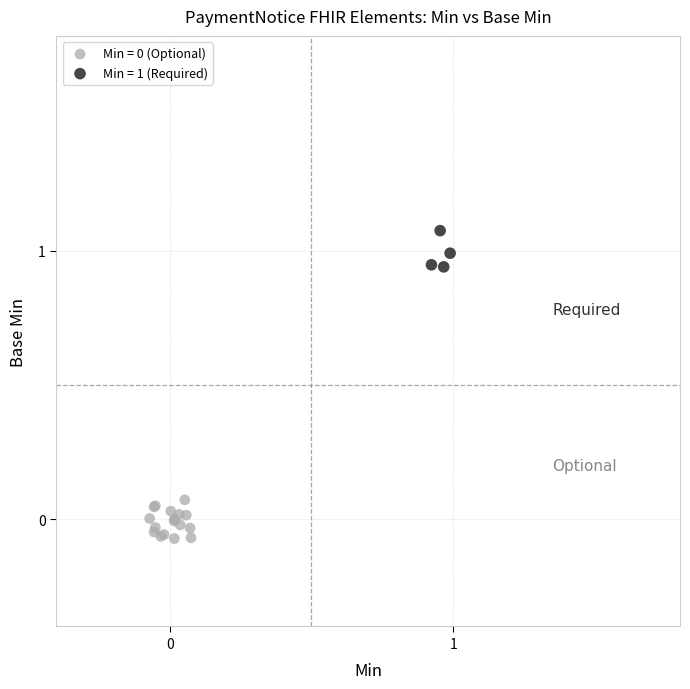

Which series contains the highest Y value?

Min = 1 (Required)